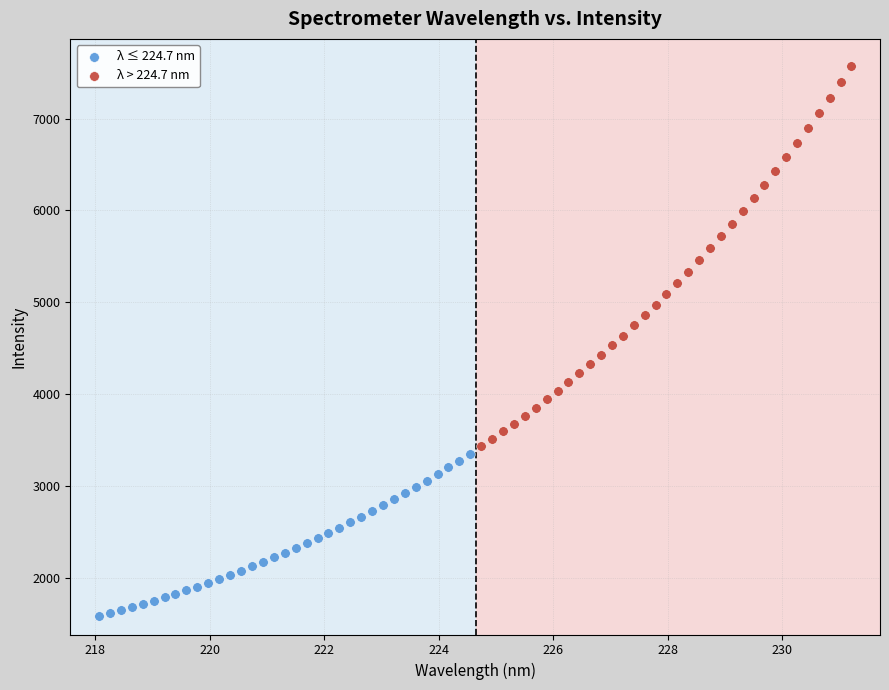

Which series has the widest spread of Y values?

λ > 224.7 nm